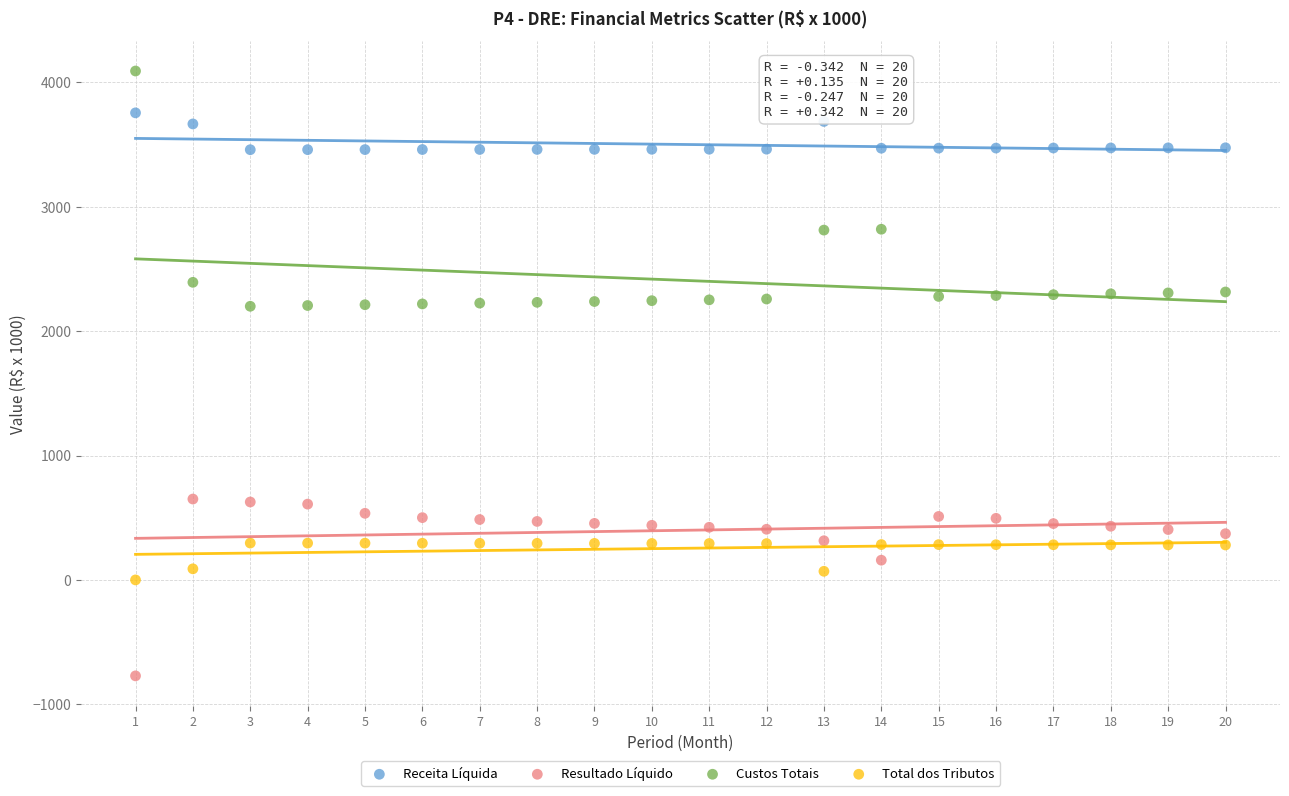

Which series contains the lowest Y value?

Resultado Líquido